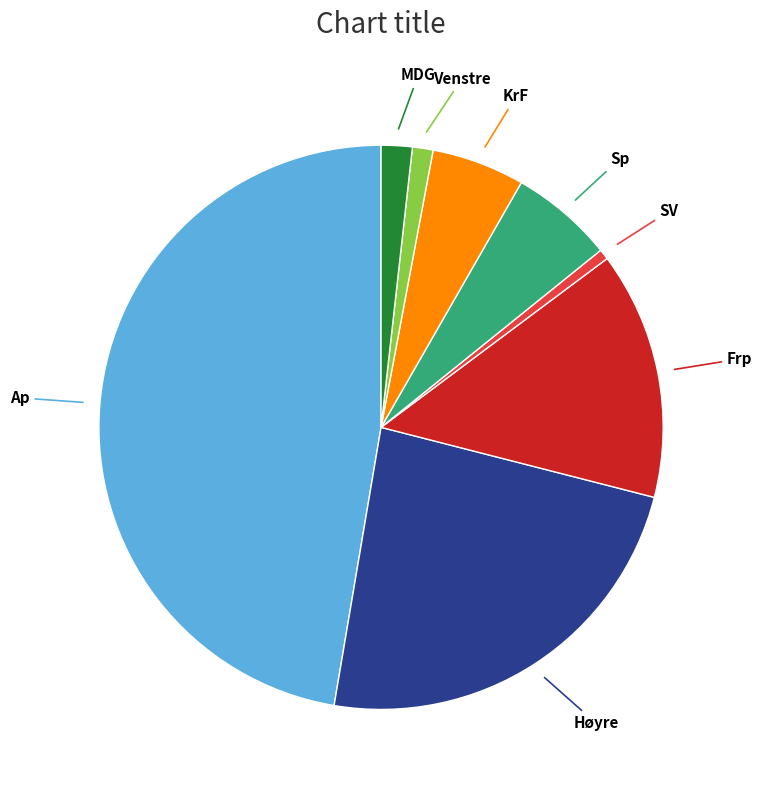

Count the number of slices in the pie.

8